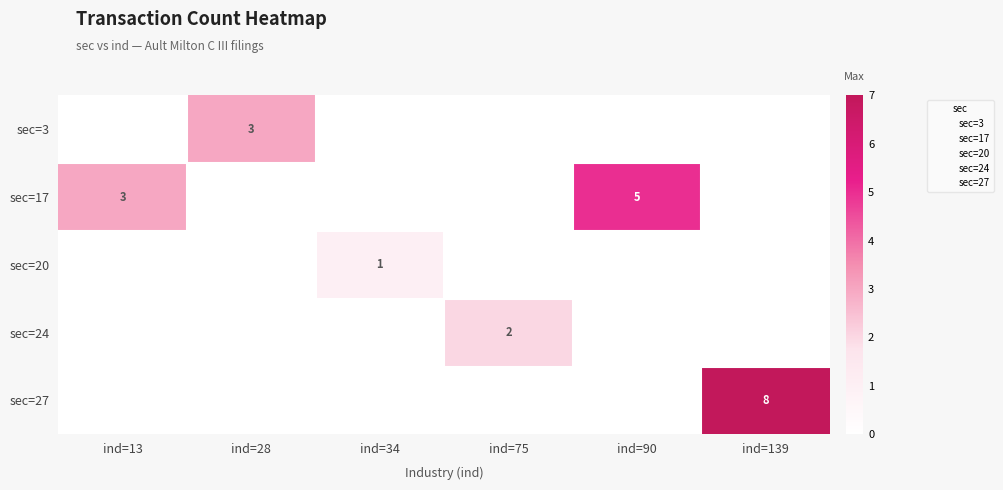

What is the total value across all series at ind=75?

2